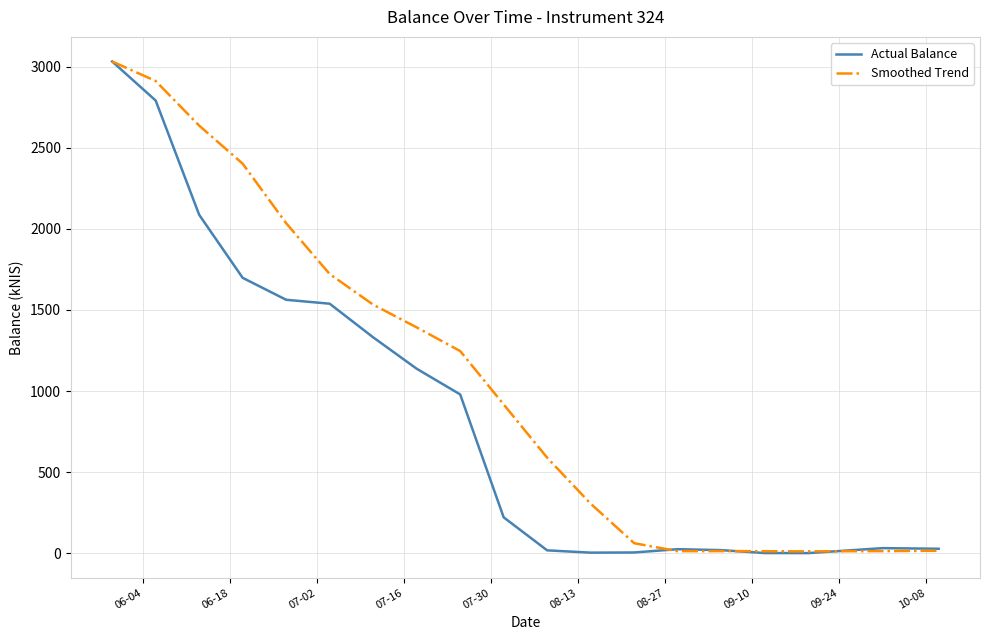

Which series has the largest total across all categories?

Smoothed Trend